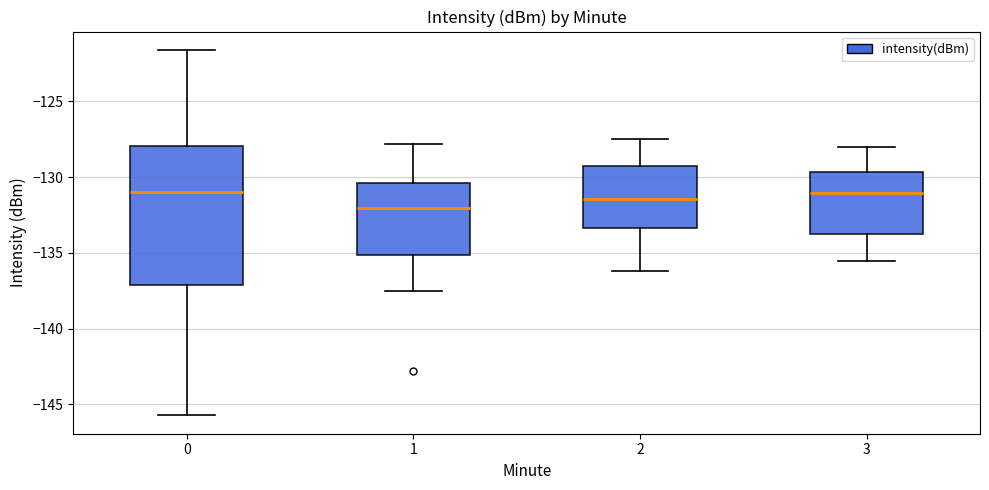

Where is the lower edge of the box at x = 0 on the y-axis? The values are not printed on the chart, so give them approximately, as read against the axis.

-137.0